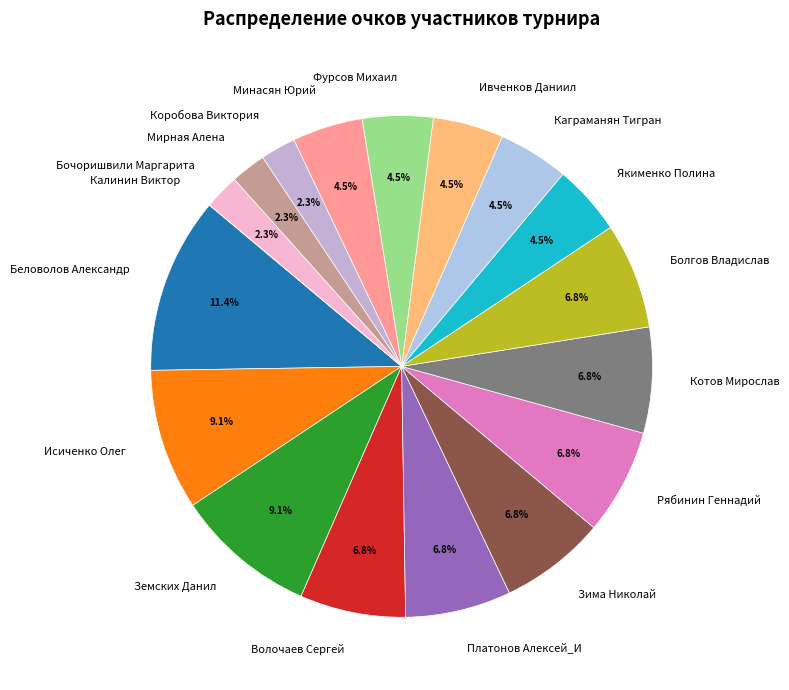

What is the total percentage of Болгов Владислав and Волочаев Сергей?

13.6%